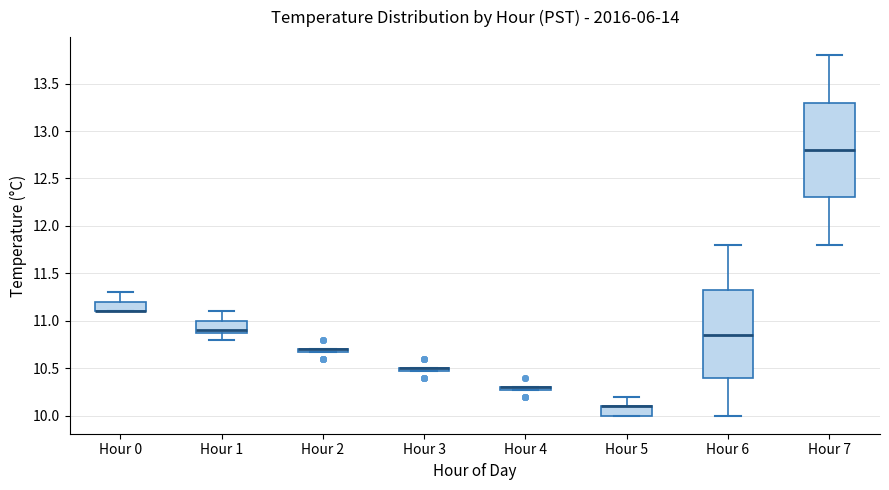

Which box is the tallest, from its lower edge to its upper edge?

Hour 7